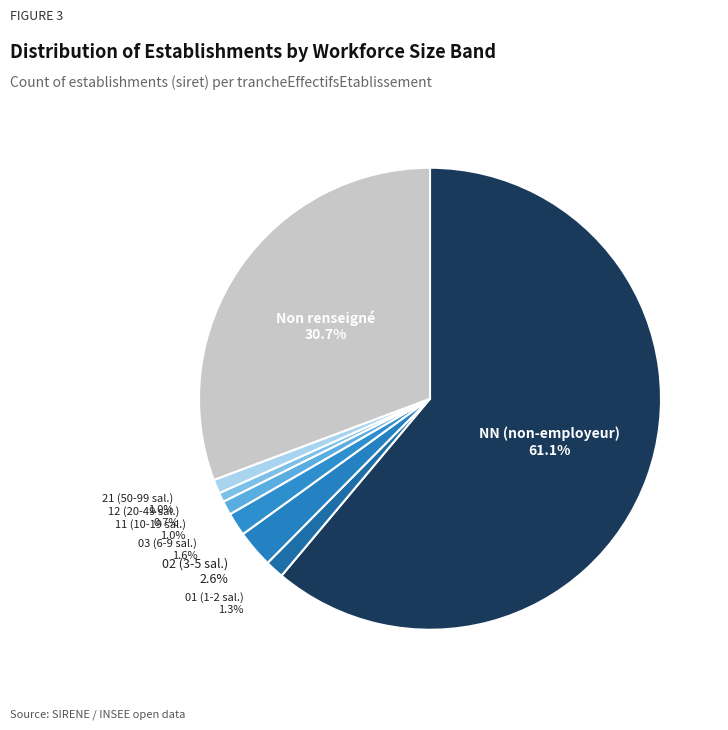

What is the ratio of the value at NN (non-employeur) to the value at Non renseigné?

2.0